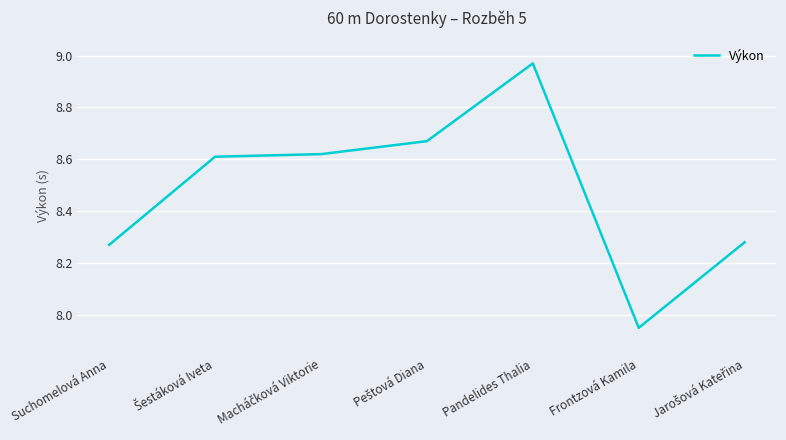

At which category does the chart reach its peak across all series?

Pandelides Thalia